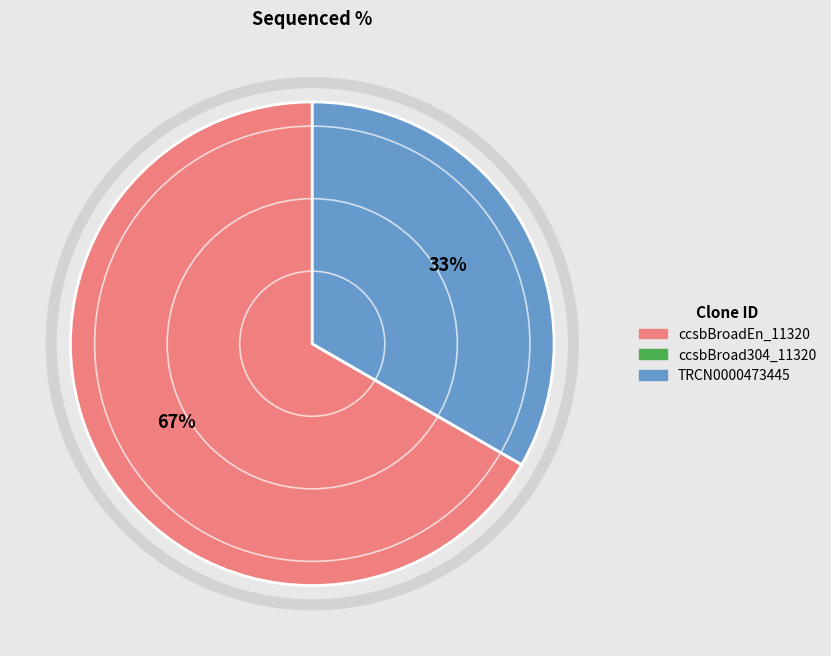

Which has a higher value, TRCN0000473445 or ccsbBroadEn_11320?

ccsbBroadEn_11320